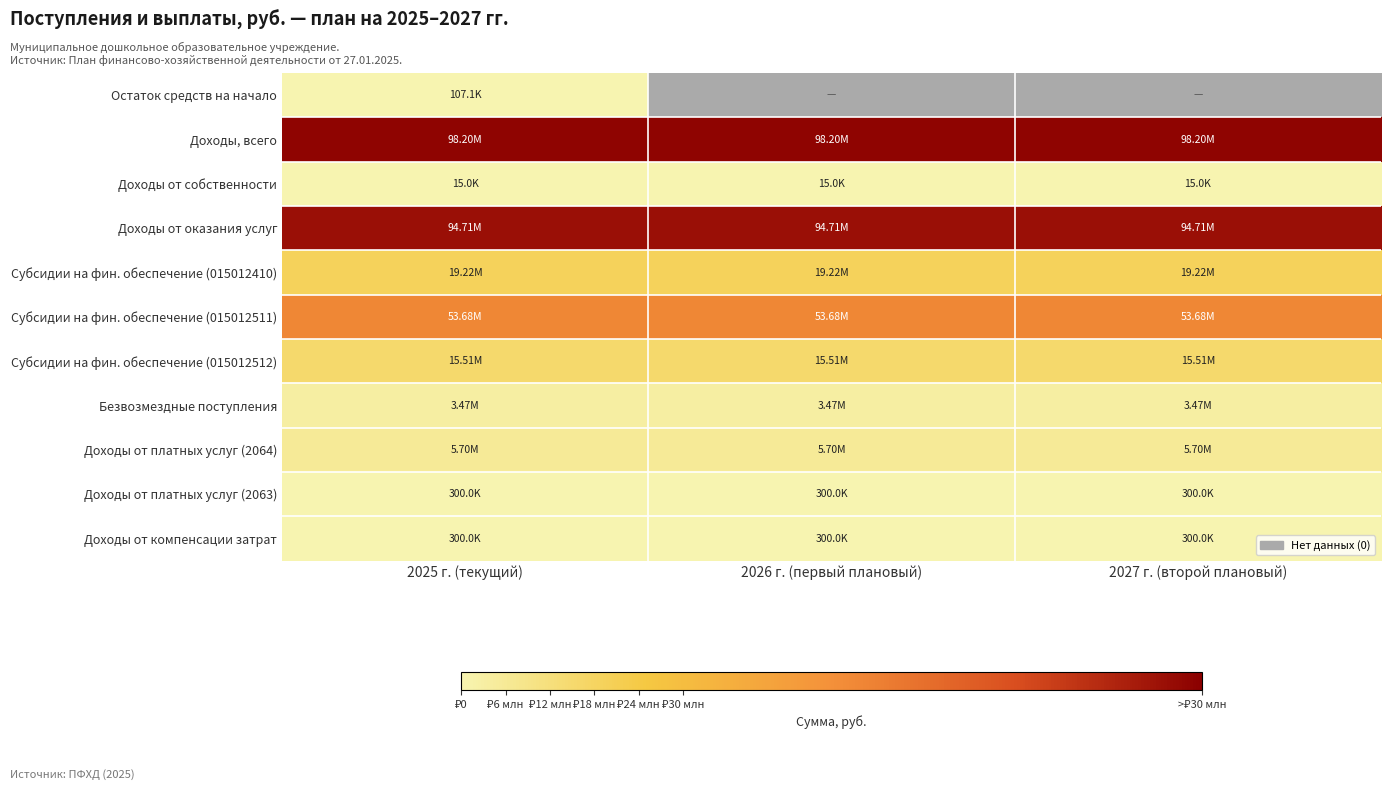

Which series has the largest total across all categories?

Доходы, всего